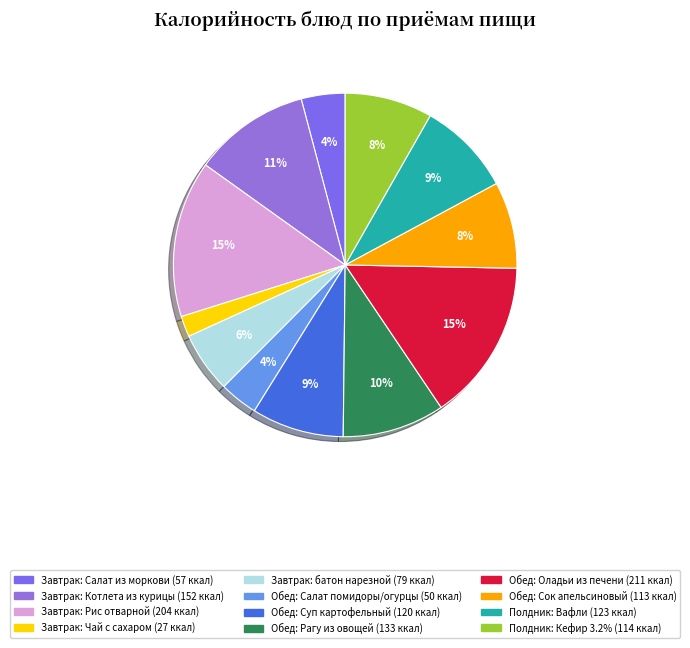

Is there a majority slice in this chart?

No